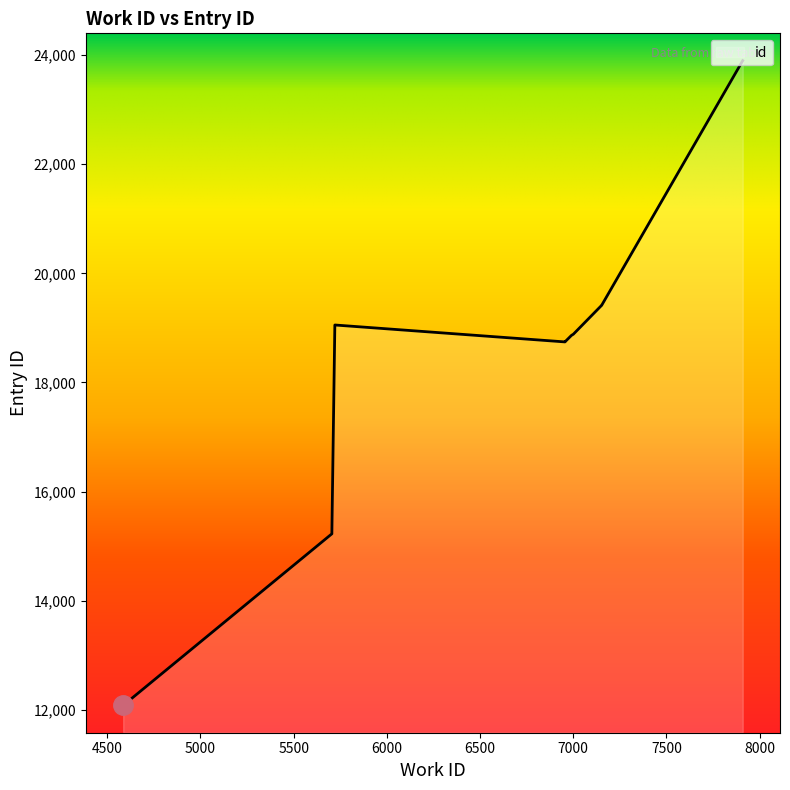

At which label is the value closest to 17989?

6956